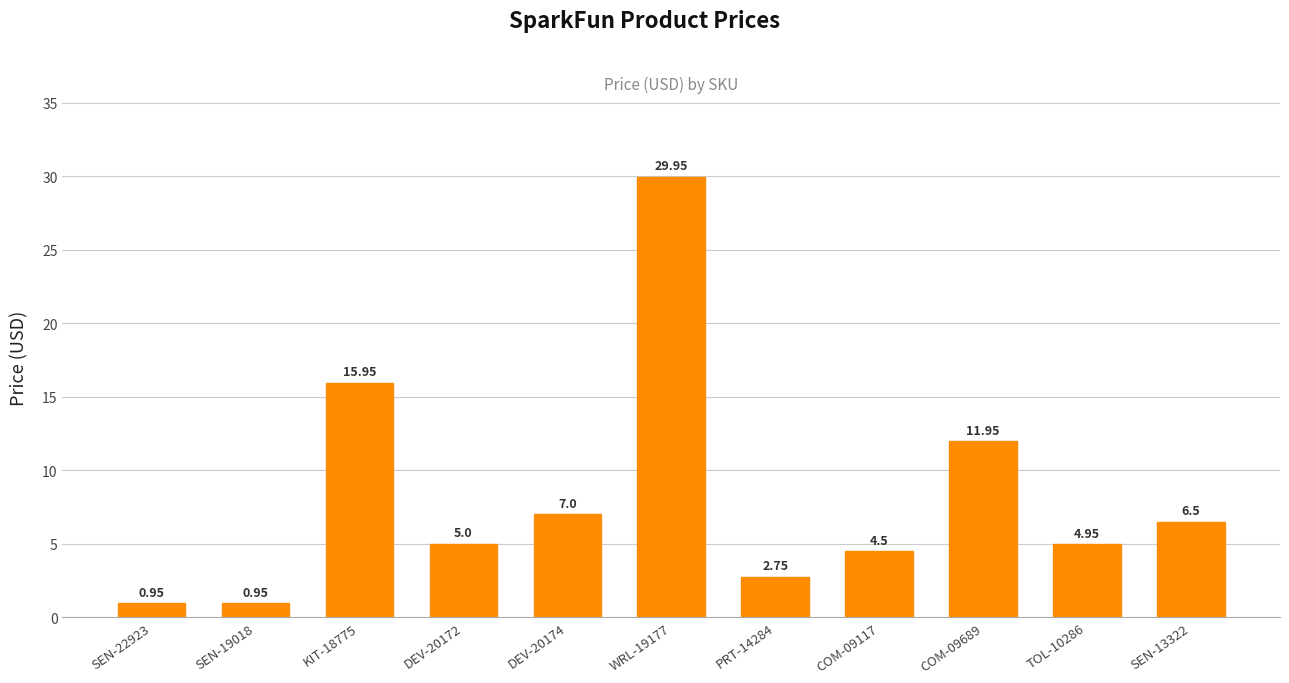

What is the difference between the maximum and minimum values?

29.0